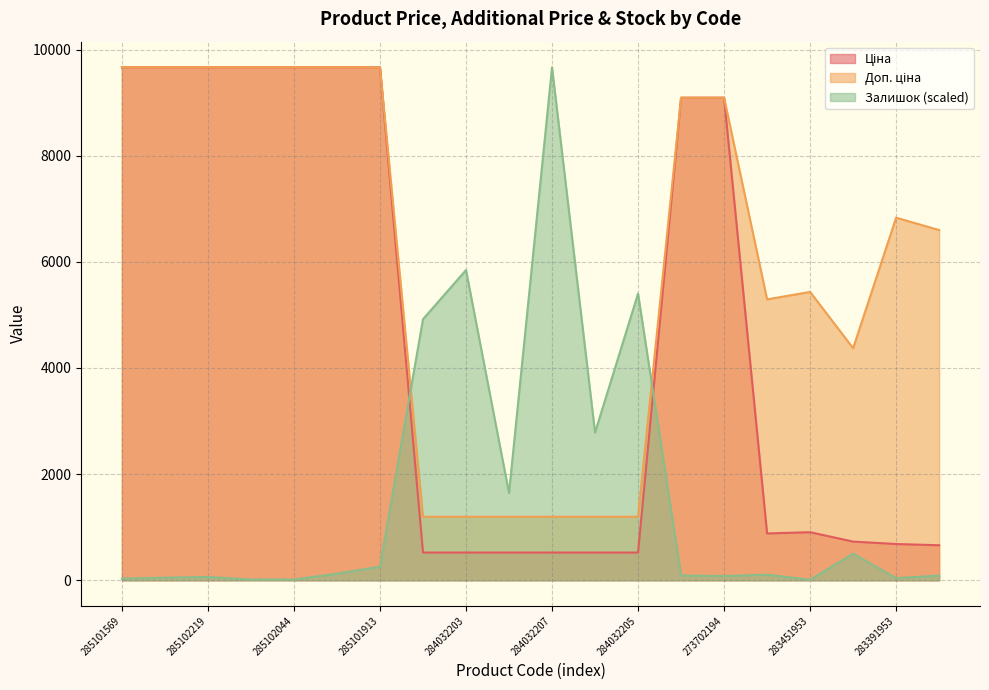

Rank the series by their maximum value, from highest to lowest.

Ціна, Доп. ціна, Залишок